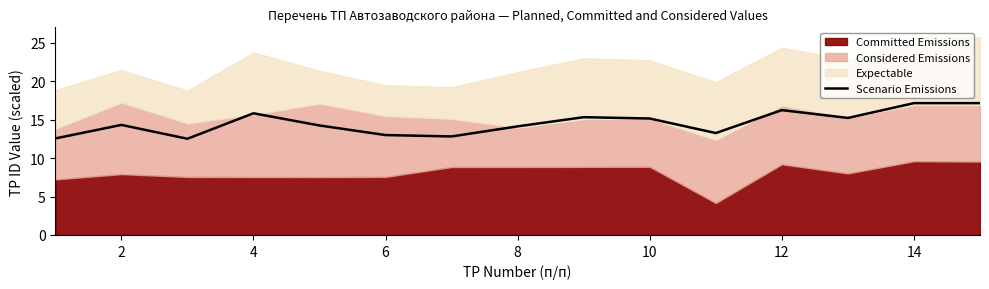

What is the highest value of the Scenario Emissions series?

17.2